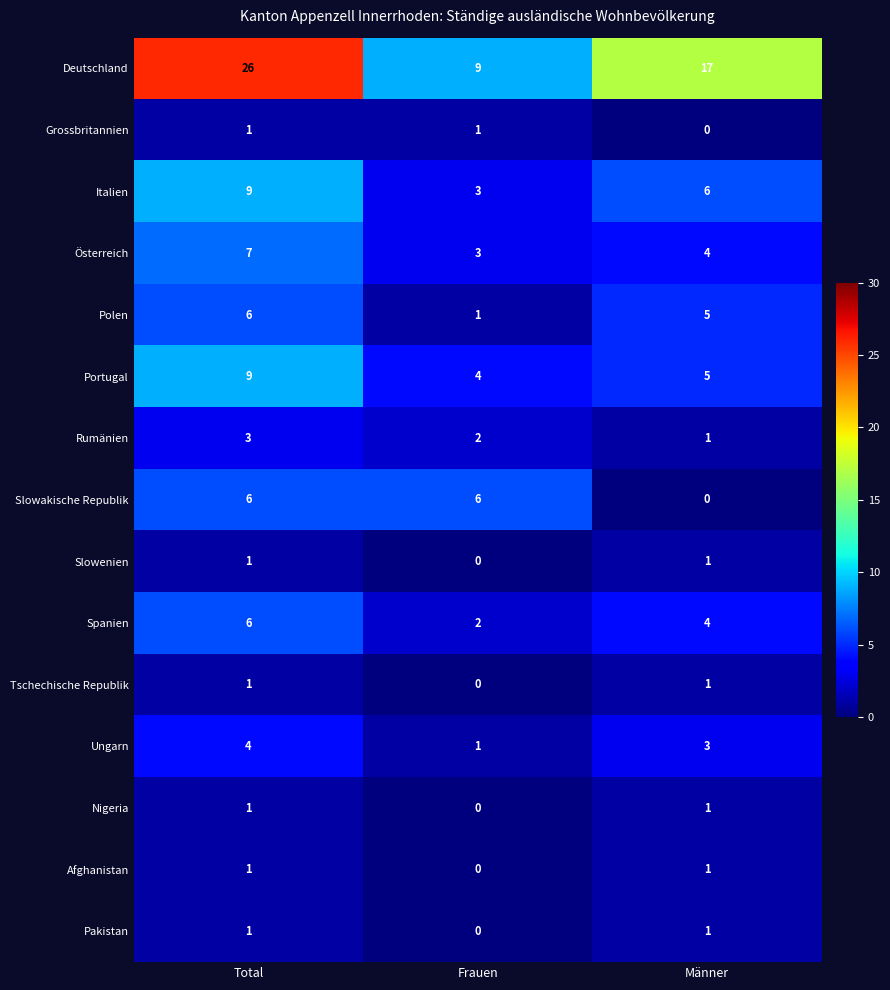

At which category is the sum across all series the highest?

Total